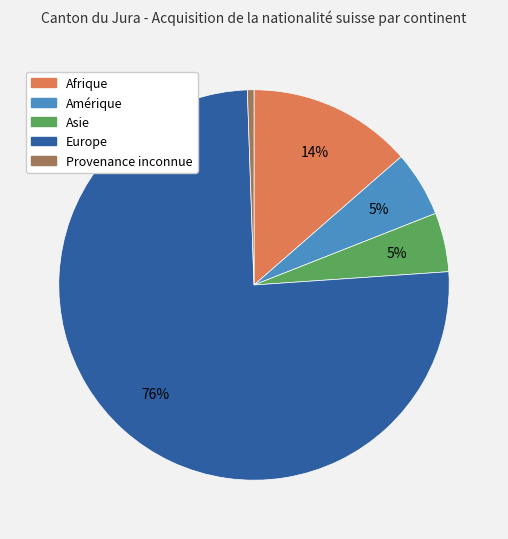

True or false: Europe accounts for 89% of the total.

False